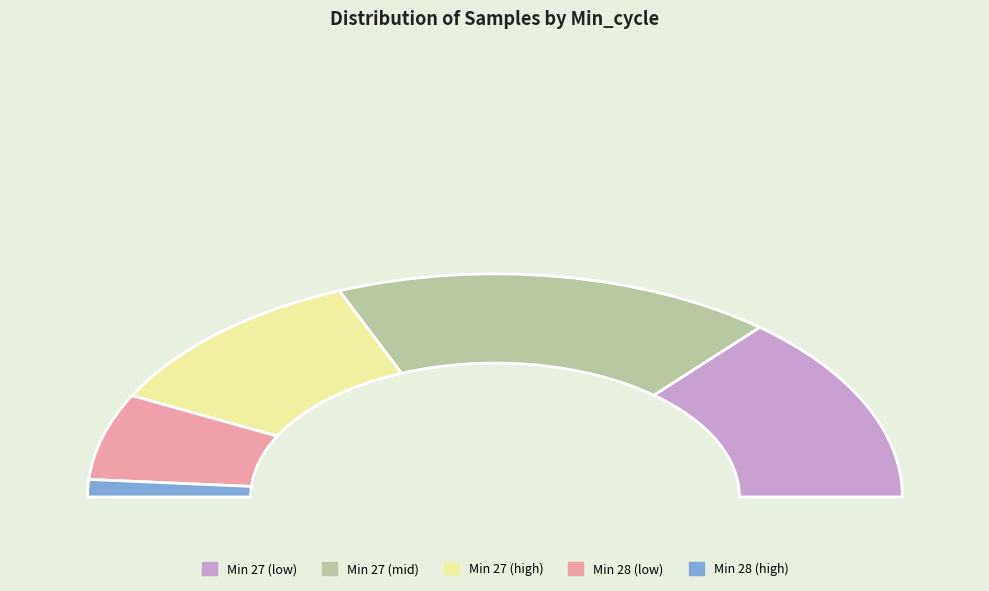

Is it true that 27 is 1% of the pie?

False